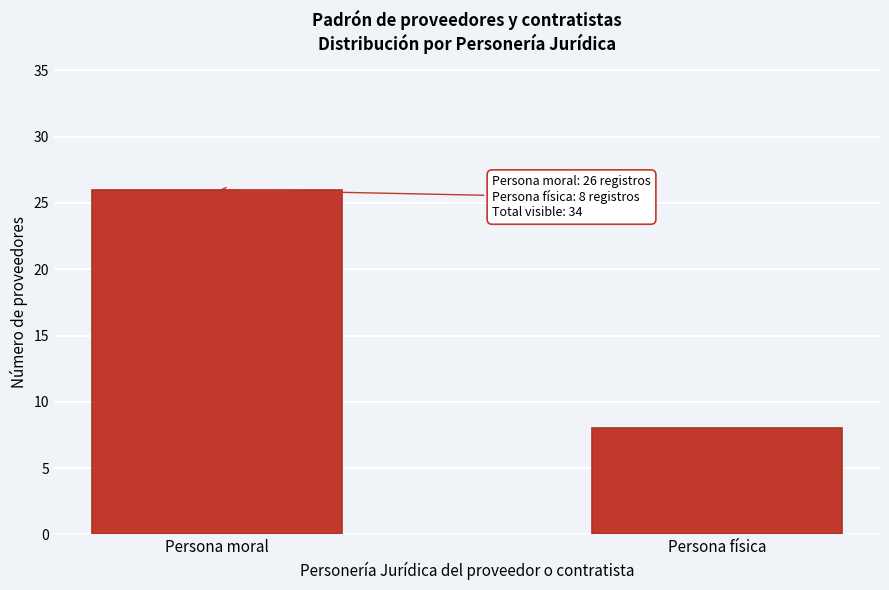

Reading left to right, extract all data points from this chart.

26	8